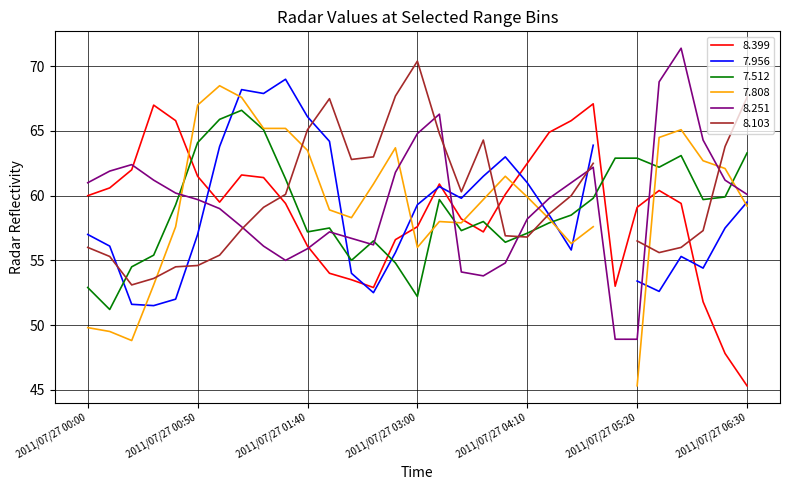

At which category does 8.399 reach its first local valley?

2011/07/27 01:00